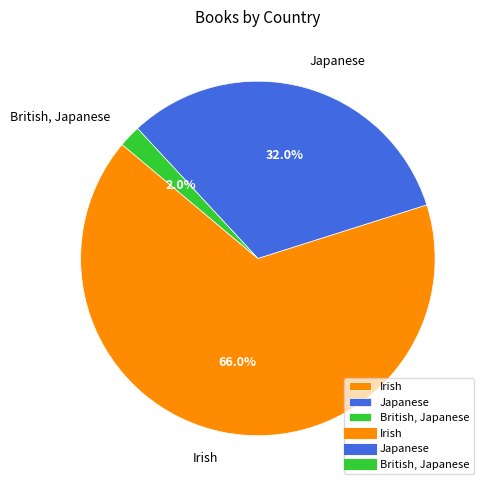

Which category accounts for the majority?

Irish